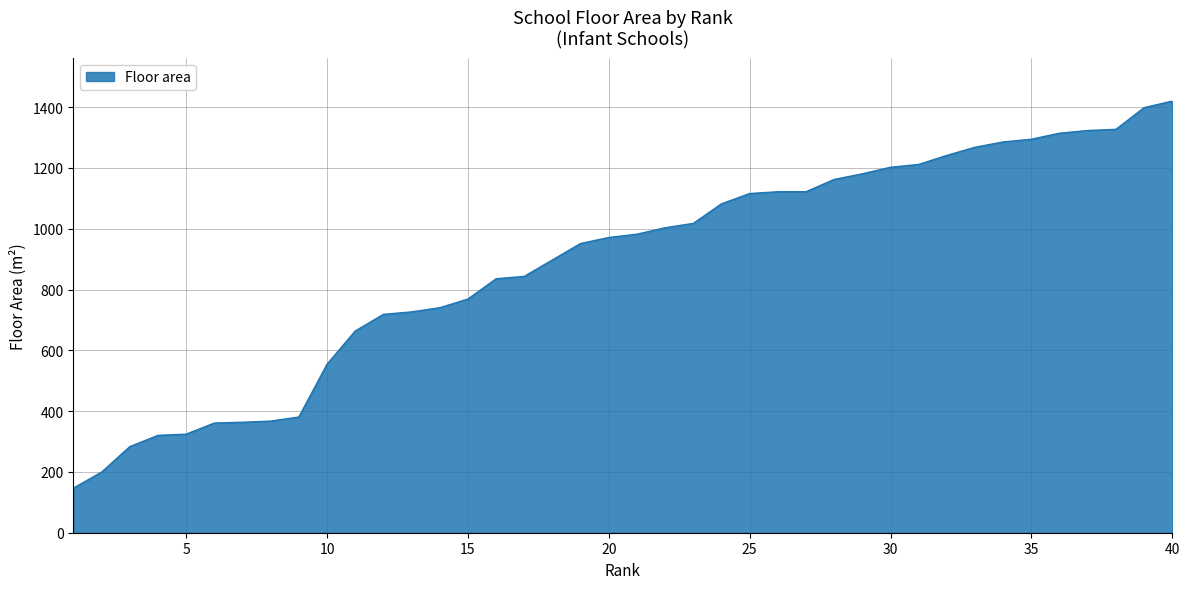

What is the smallest value displayed?

146.9